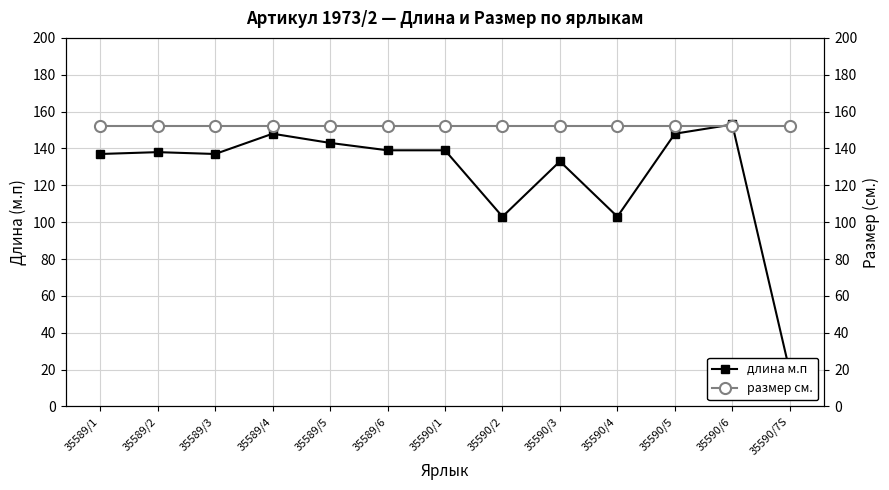

Reading left to right, list all the values displayed in this chart.

длина м.п: 137	138	137	148	143	139	139	103	133	103	148	153	19
размер см.: 152	152	152	152	152	152	152	152	152	152	152	152	152